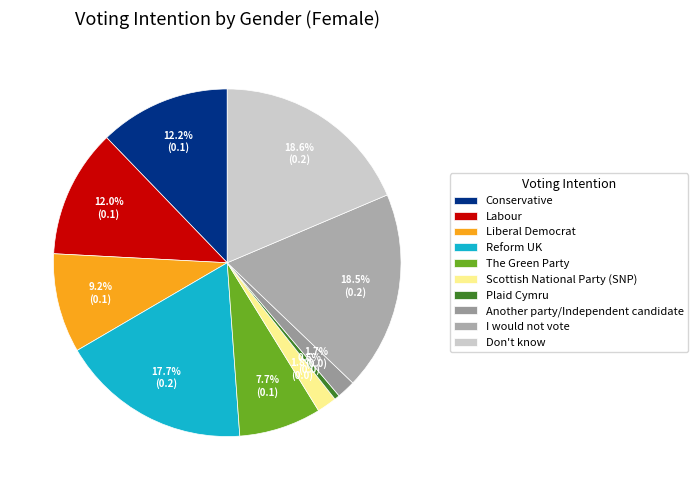

To the nearest percent, what portion does I would not vote represent?

19%